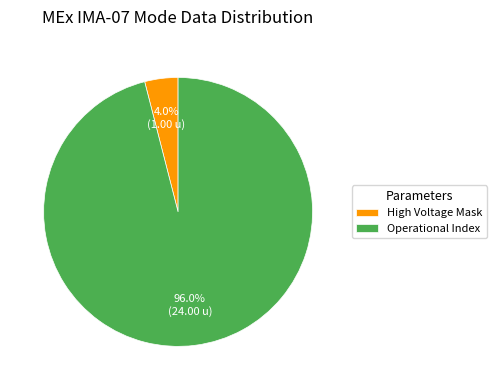

What is the smallest slice in the pie chart?

High Voltage Mask